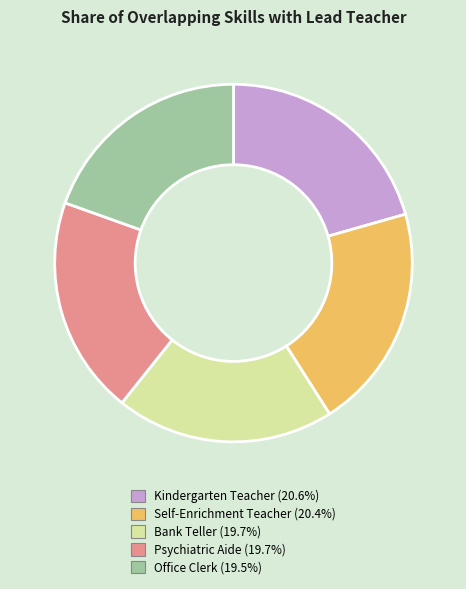

Does Psychiatric Aide (19.7%) account for over 50% of the chart?

No